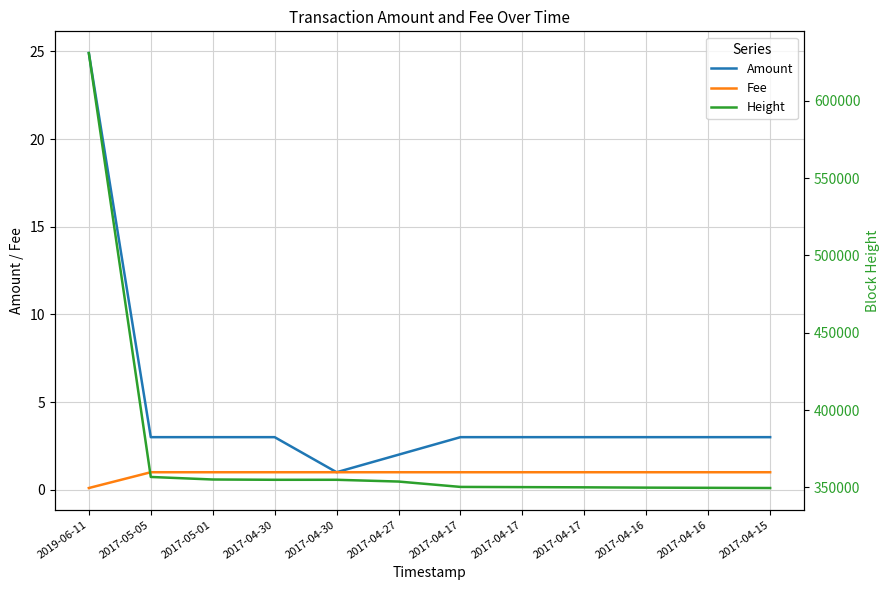

What is the sum of the Amount values at 2017-04-16 and 2017-04-30?

6.0